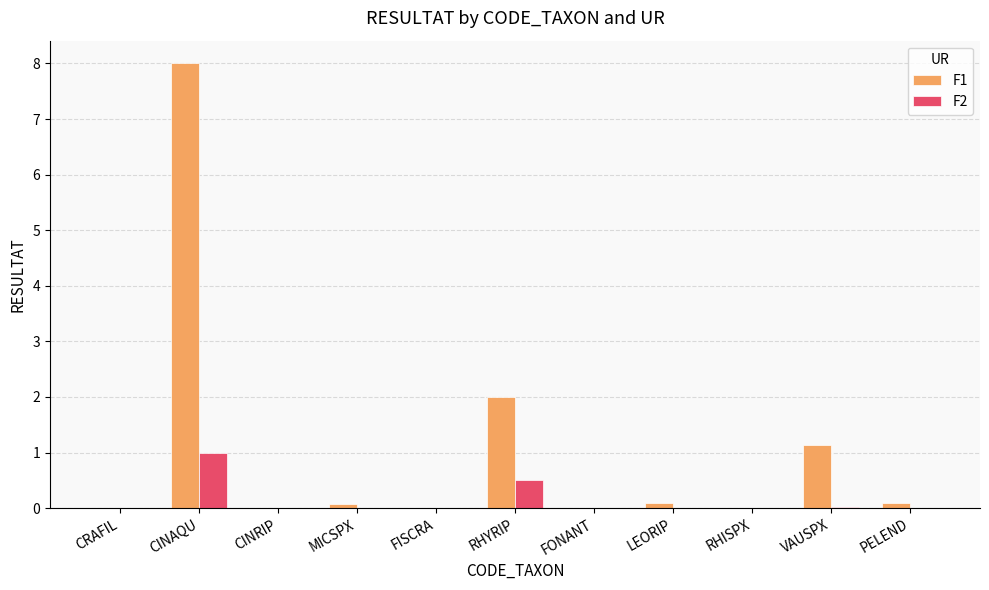

Which series has the largest total across all categories?

F1